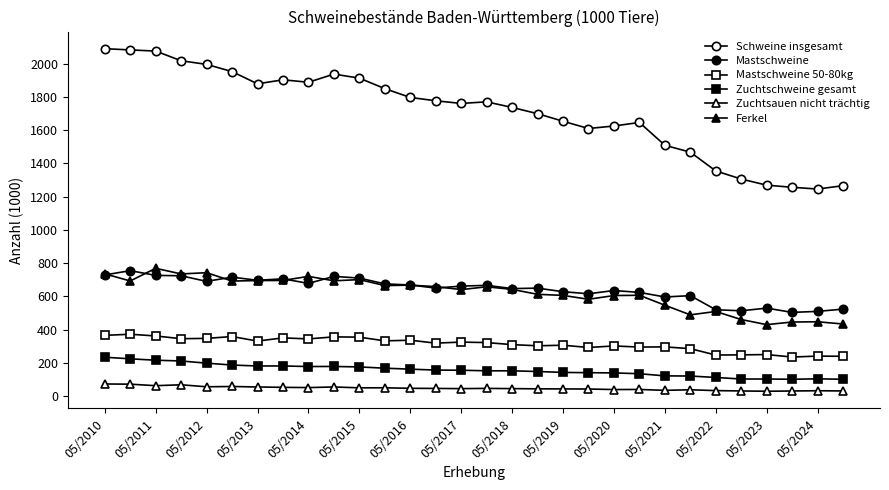

True or false: Schweine insgesamt and Zuchtsauen nicht trächtig intersect in this chart.

False